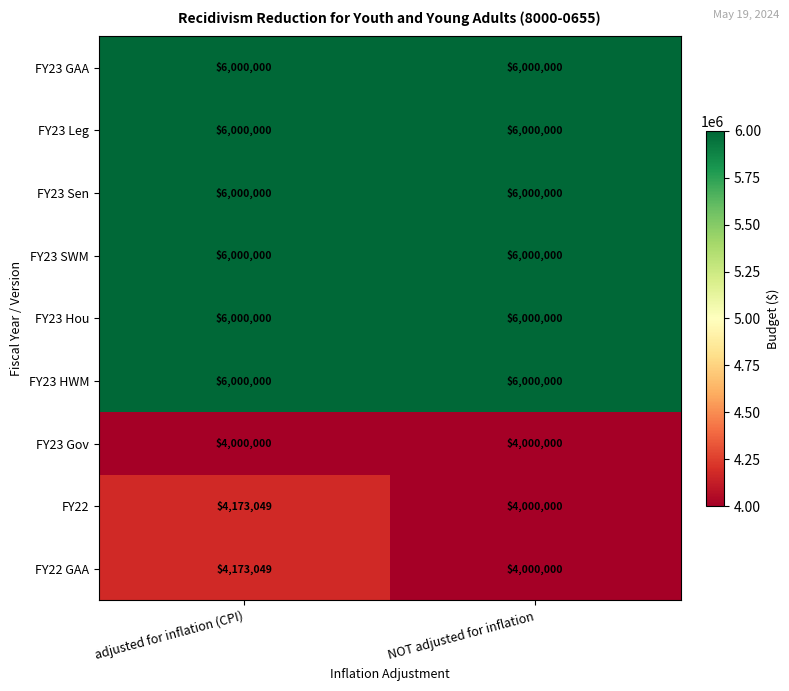

What is the spread (max minus min) of values at NOT adjusted for inflation?

2000000